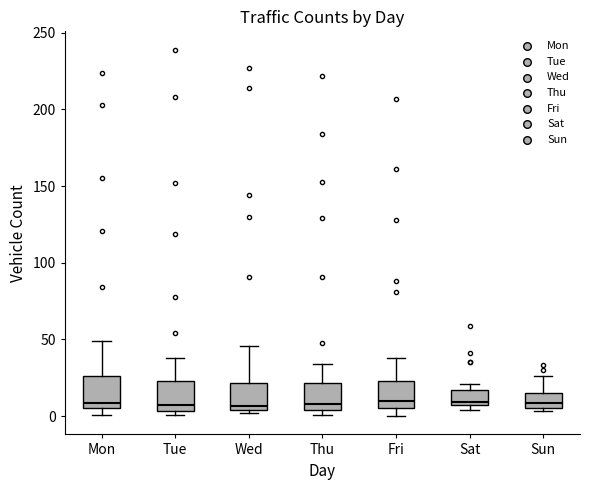

Where is the lower edge of the box for Sun on the y-axis? The values are not printed on the chart, so give them approximately, as read against the axis.

5